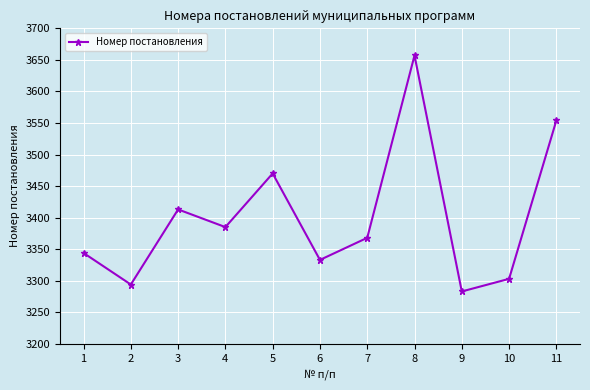

List the labels in order of value, largest first.

8, 11, 5, 3, 4, 7, 1, 6, 10, 2, 9